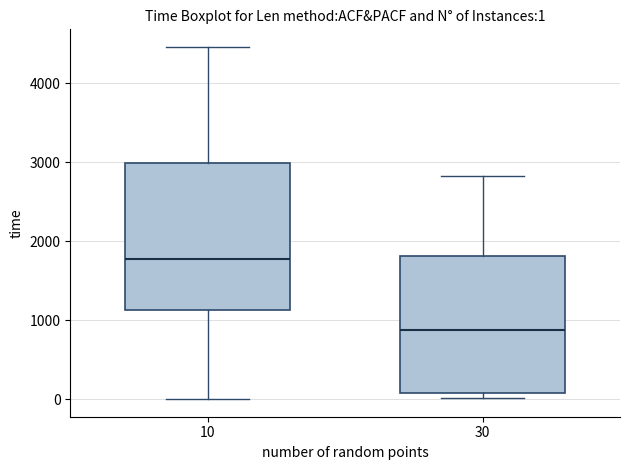

Comparing the boxes themselves (not the whiskers), which one is the tallest?

10